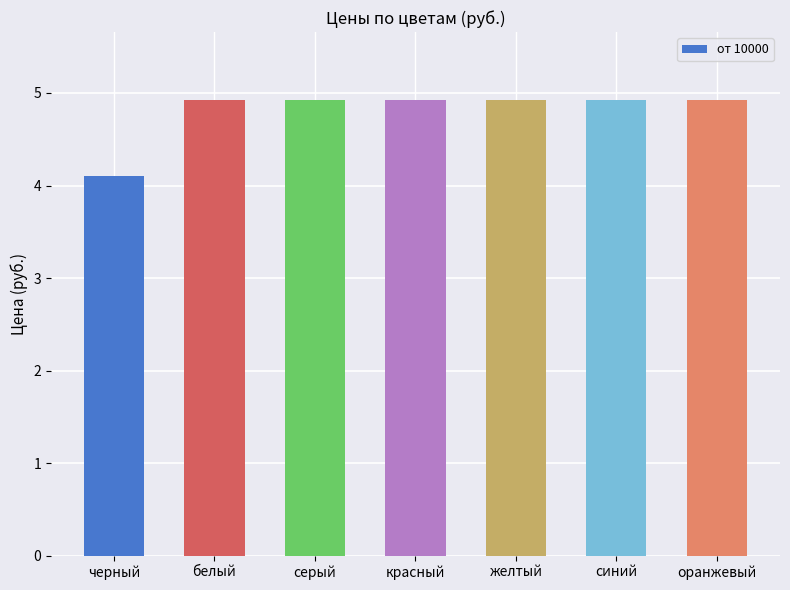

What is the label of the 7th bar from the right?

черный